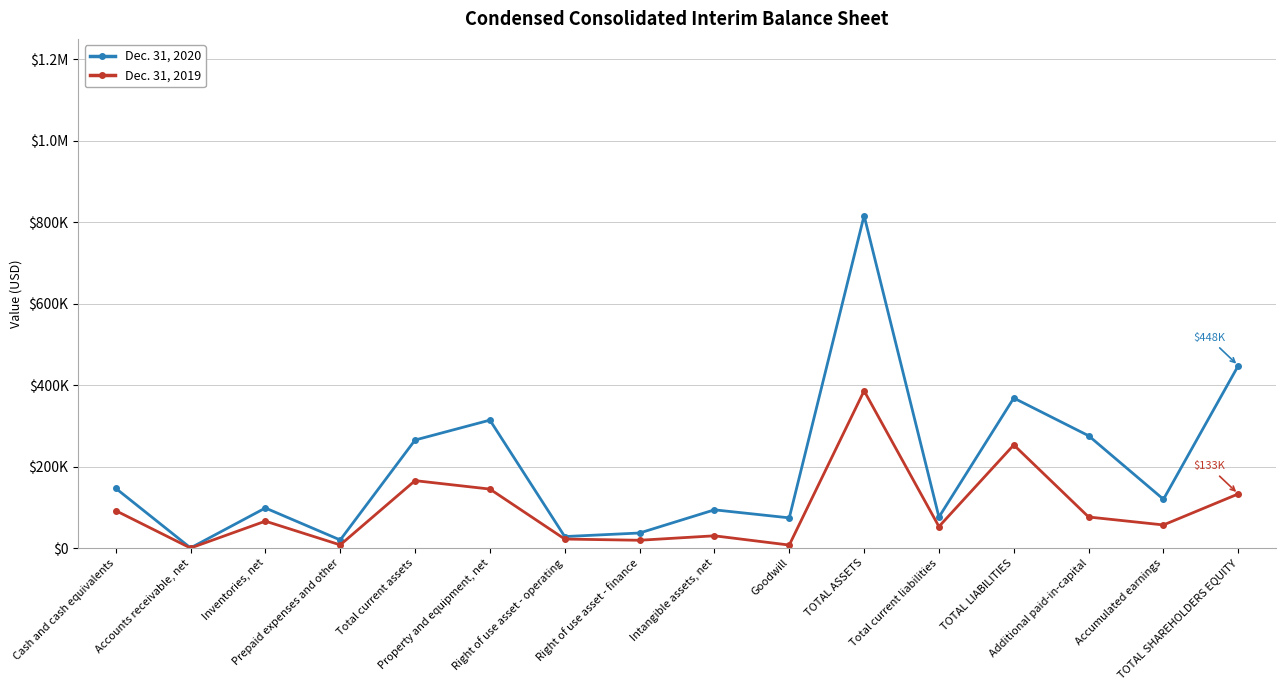

What is the total value across all series at Prepaid expenses and other?

27493